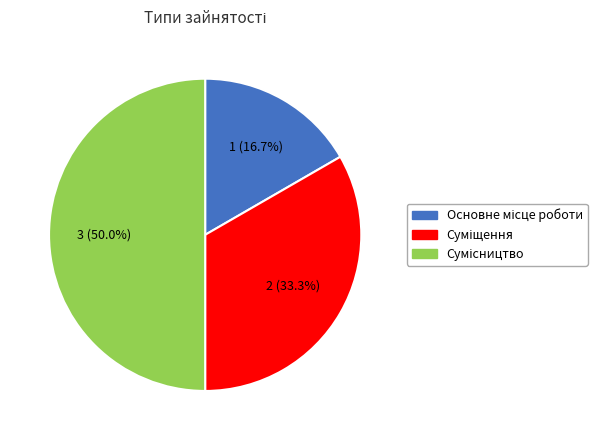

Count the number of slices in the pie.

3